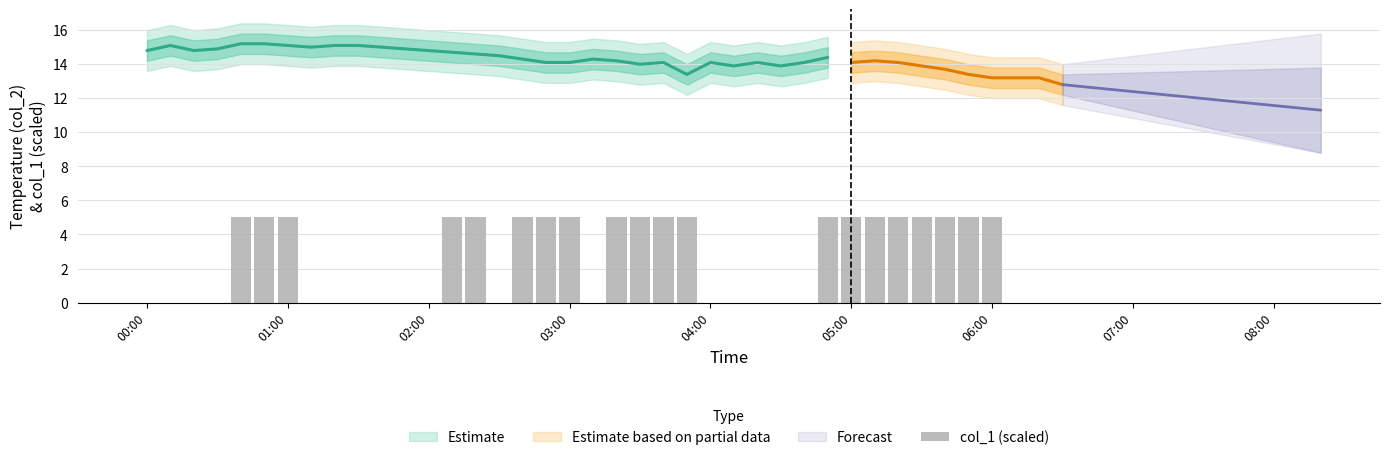

How many values are below 5?

20